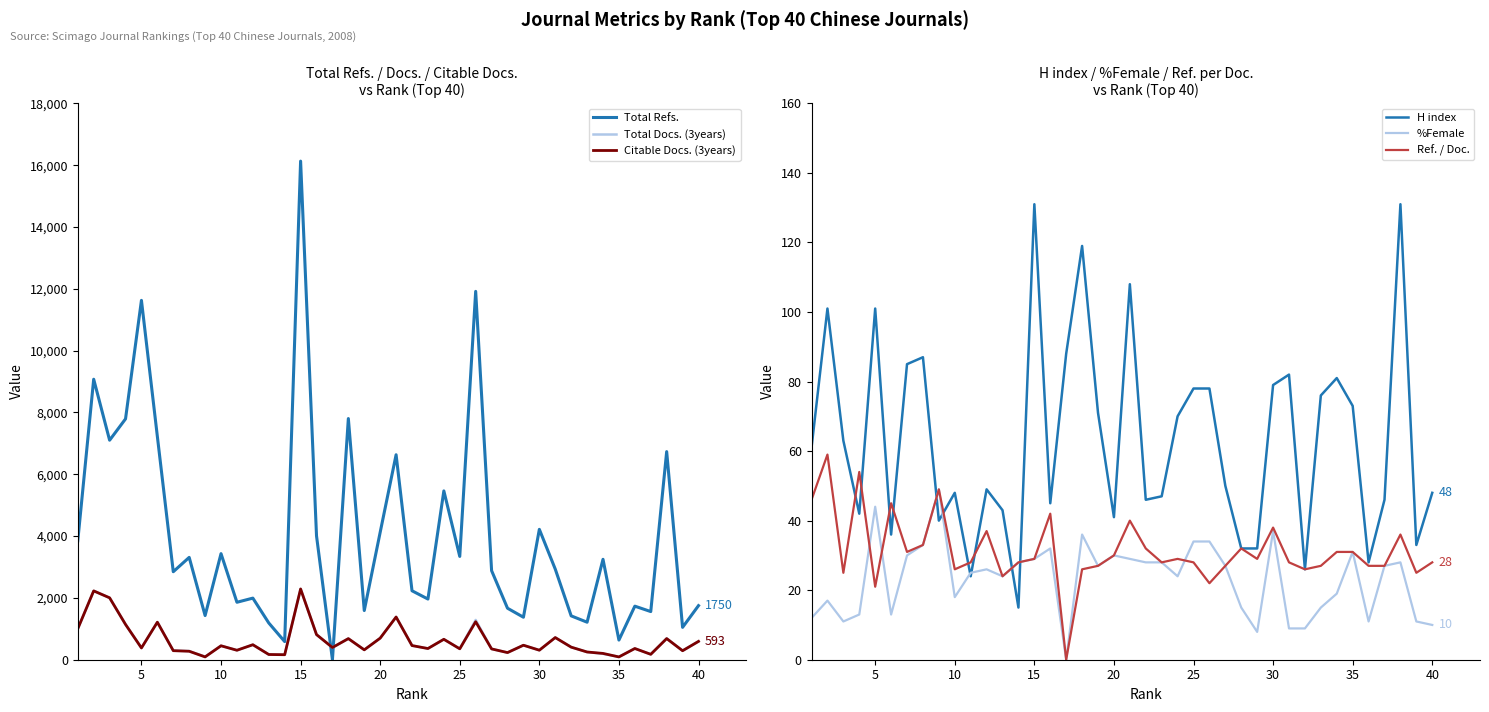

True or false: %Female has a value of 37 at 30.

True